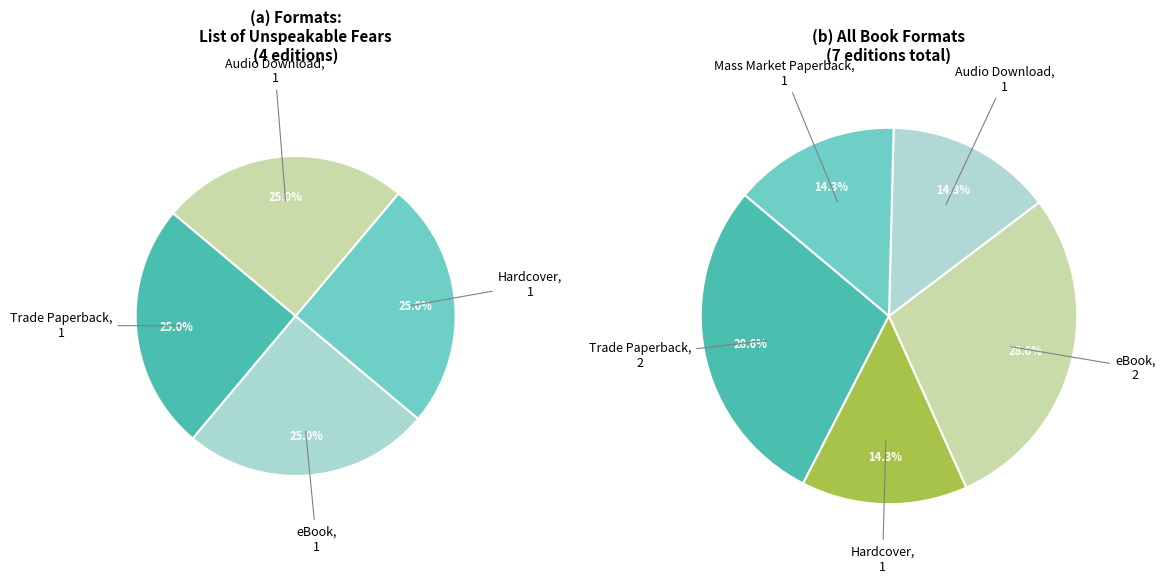

Does Trade Paperback account for over 50% of the chart?

No